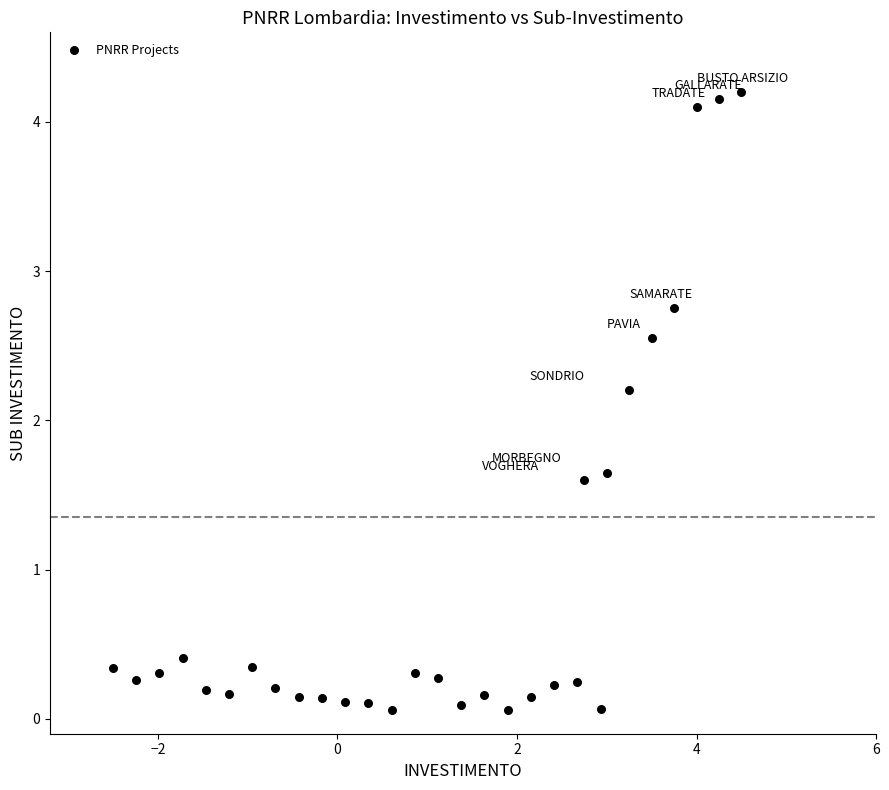

What Y value in the scatter plot is closest to 2?

2.2